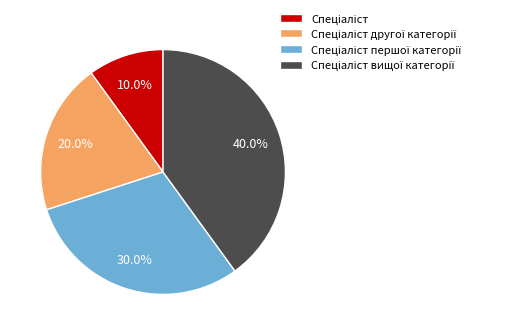

Does any single category account for the majority?

No